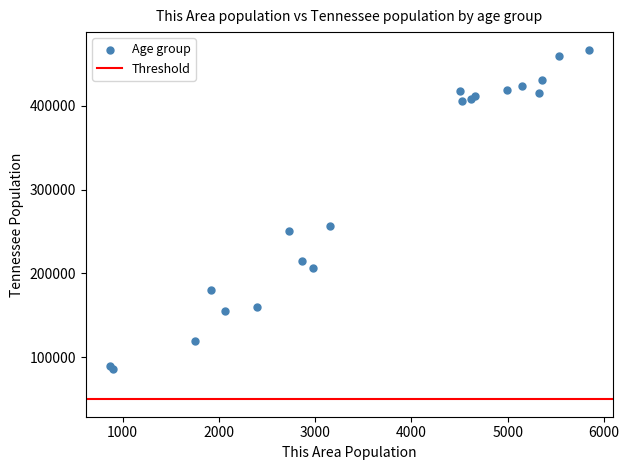

What Y value in the scatter plot is closest to 276721?

257066